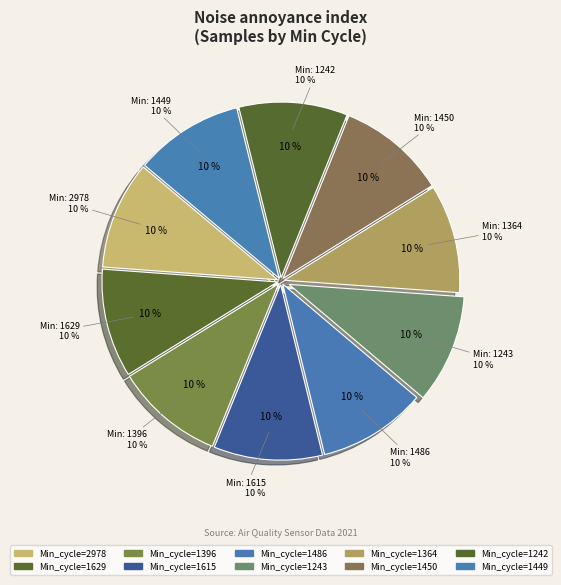

How much of the chart is everything except 28/2978?

90.1%